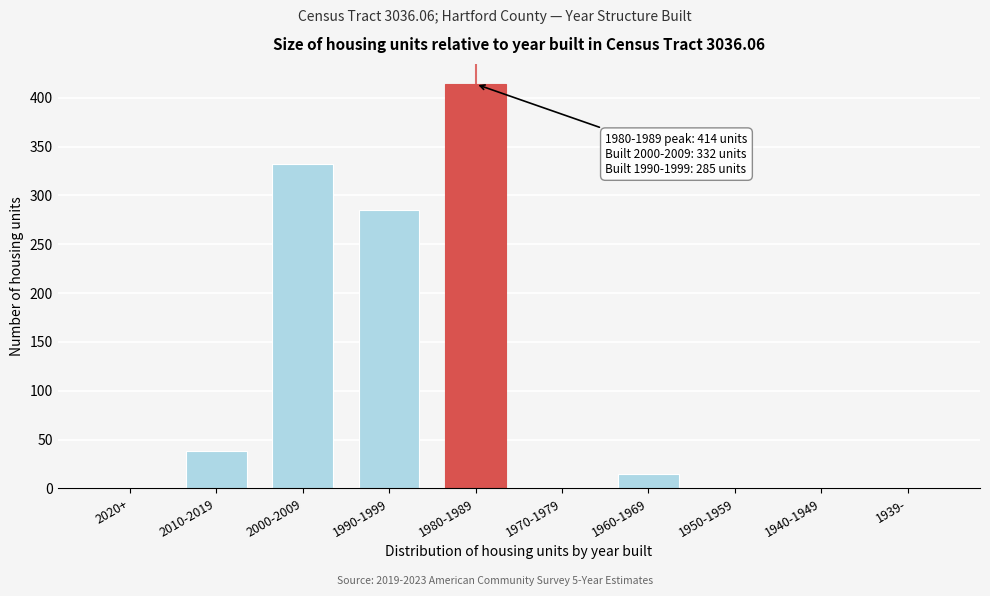

Reading left to right, extract all data points from this chart.

2020+=0	2010-2019=38	2000-2009=332	1990-1999=285	1980-1989=414	1970-1979=0	1960-1969=15	1950-1959=0	1940-1949=0	1939-=0